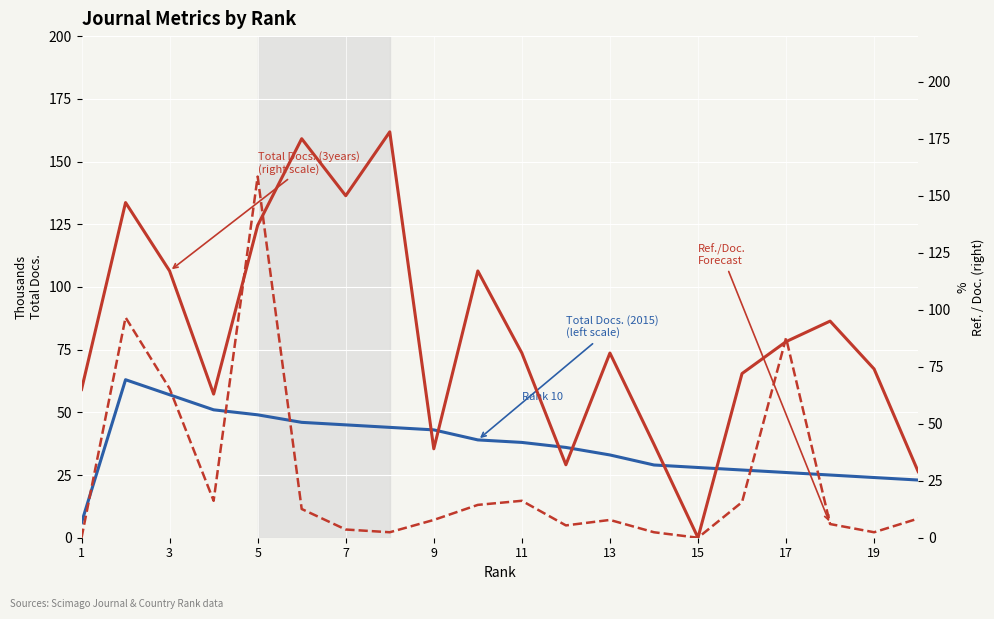

How many values in the Ref. / Doc. (scaled) series are below 8?

10